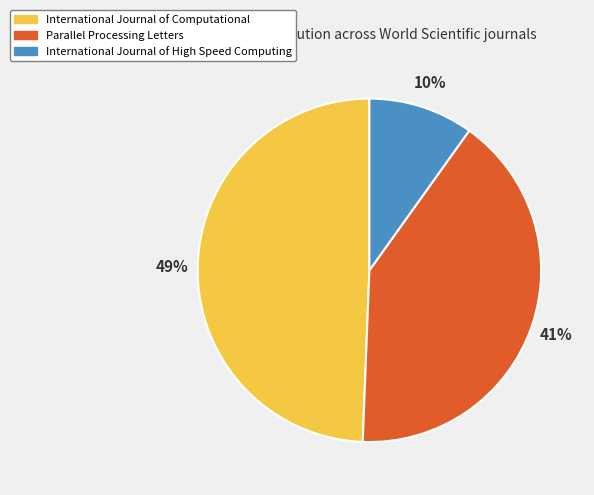

Between International Journal of Computational and International Journal of High Speed Computing, which is larger?

International Journal of Computational